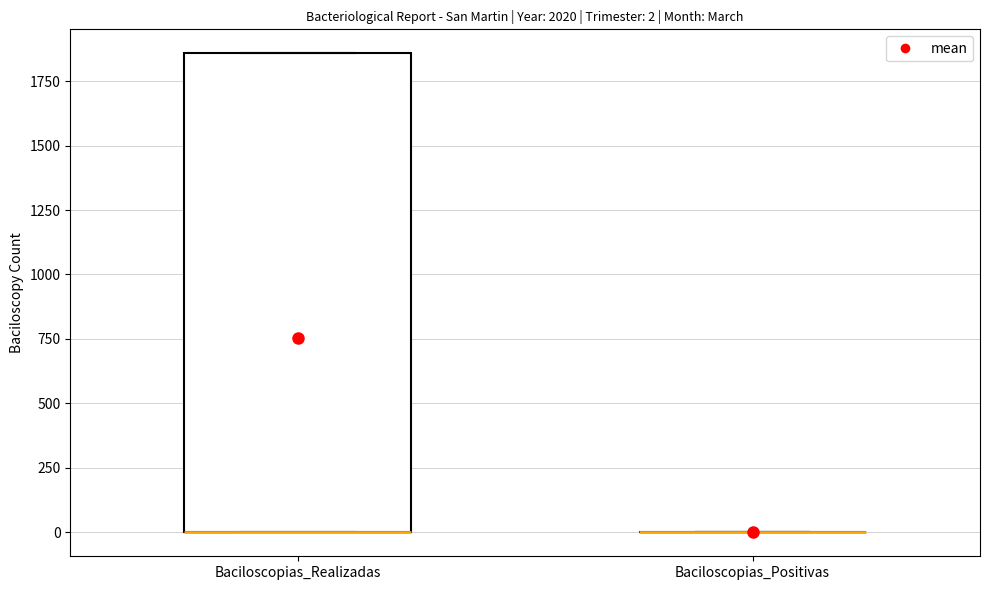

Comparing the boxes themselves (not the whiskers), which one is the tallest?

Baciloscopias_Realizadas